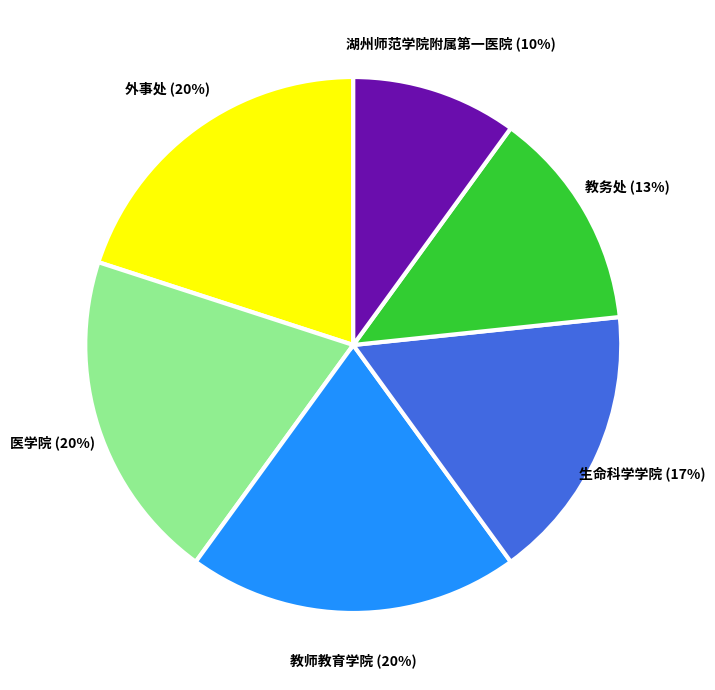

Does 生命科学学院 represent more than half of the total?

No